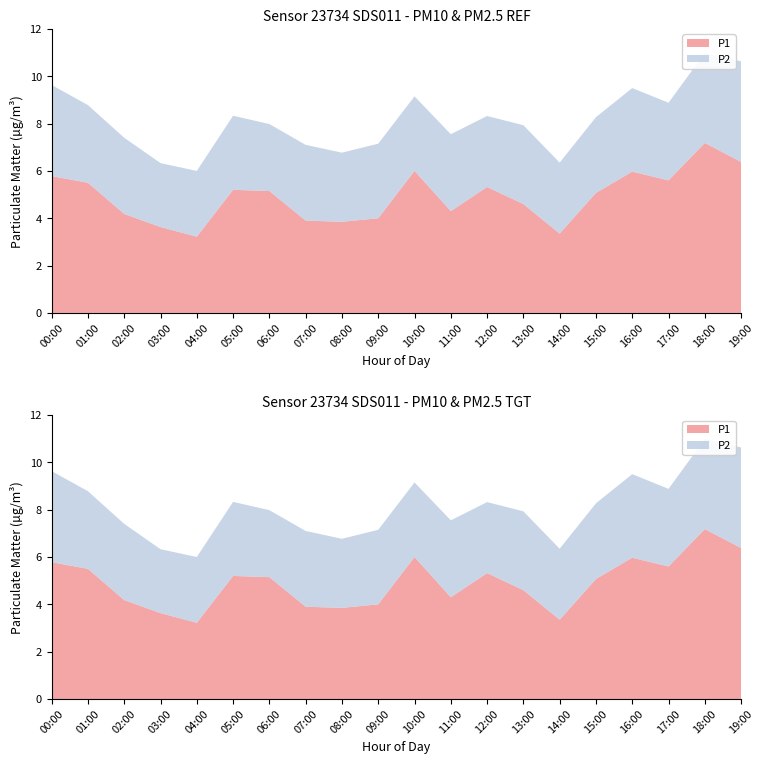

Reading left to right, list all the values displayed in this chart.

P1: 5.8	5.5	4.2	3.6	3.2	5.2	5.2	3.9	3.9	4.0	6.0	4.3	5.3	4.6	3.4	5.1	6.0	5.6	7.2	6.4
P2: 3.9	3.3	3.2	2.7	2.8	3.1	2.8	3.2	2.9	3.1	3.1	3.2	3.0	3.3	3.0	3.2	3.5	3.3	3.8	4.2